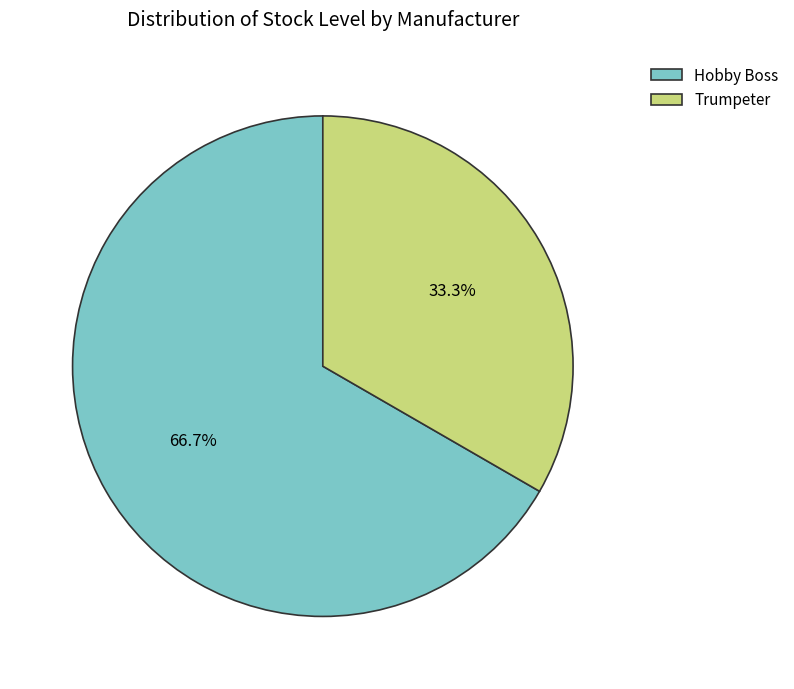

Rank the categories by value from highest to lowest.

Hobby Boss, Trumpeter